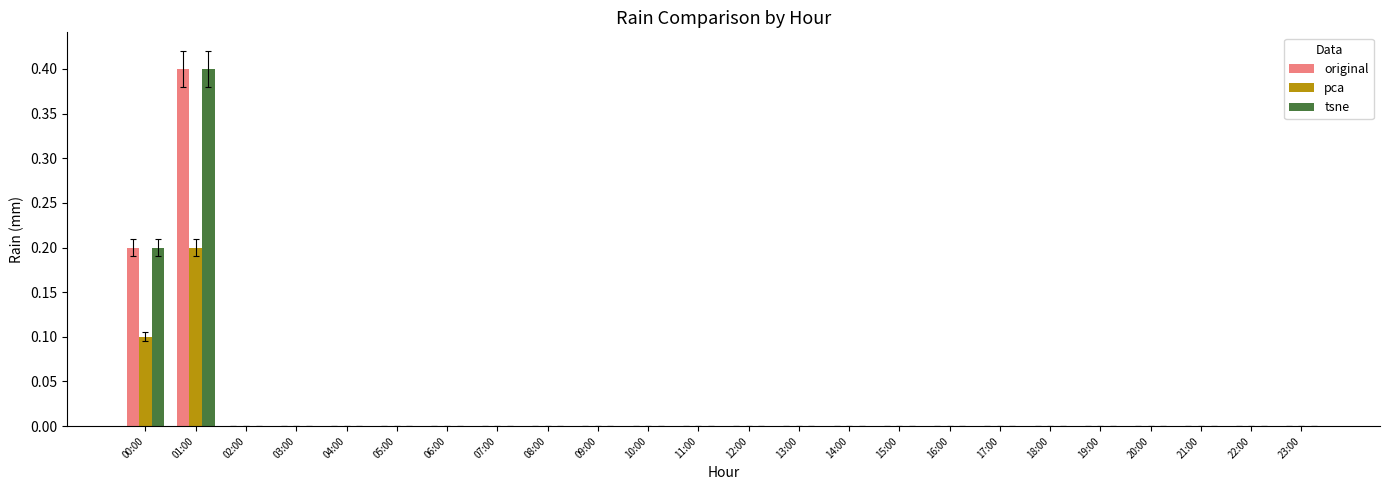

At which category is the sum across all series the highest?

01:00